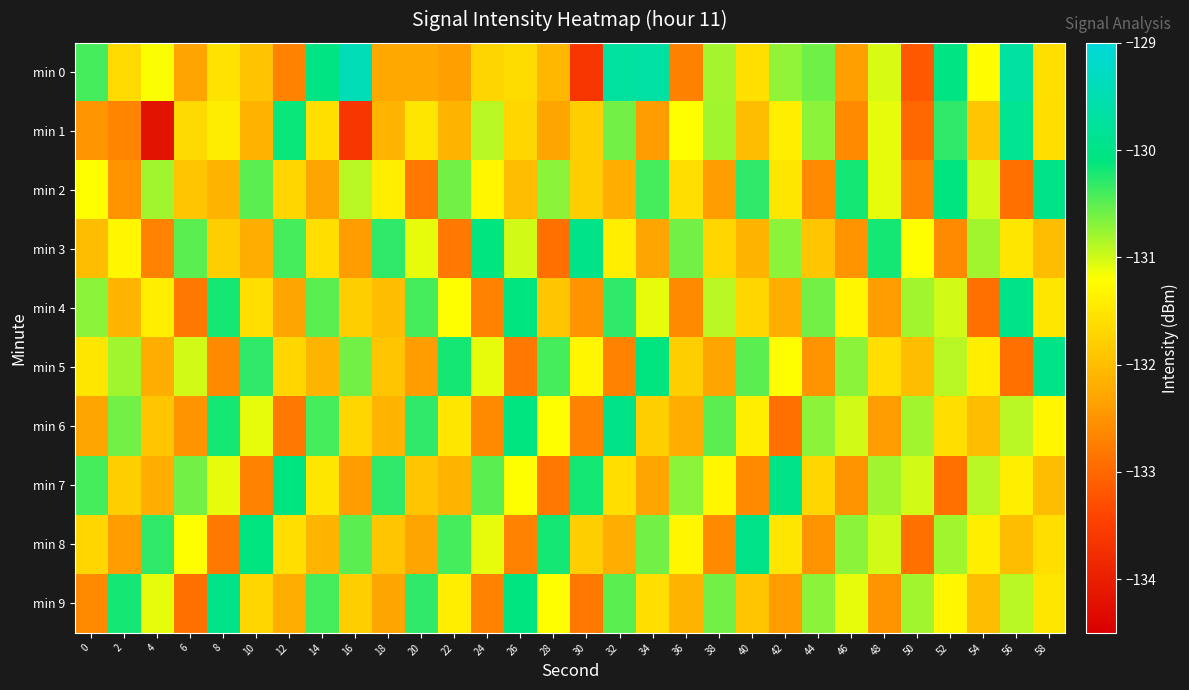

Which category has the highest value across all series?

16